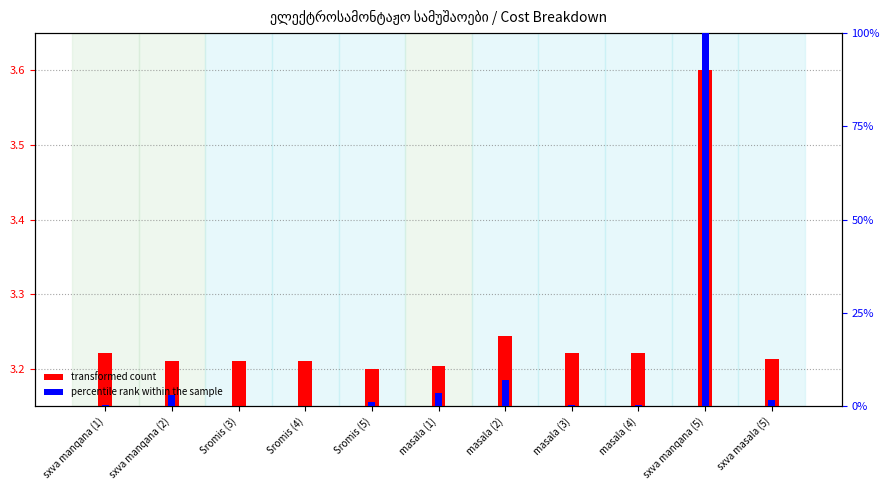

What is the approximate value of percentile rank within the sample at sxva manqana (2)?

2.9